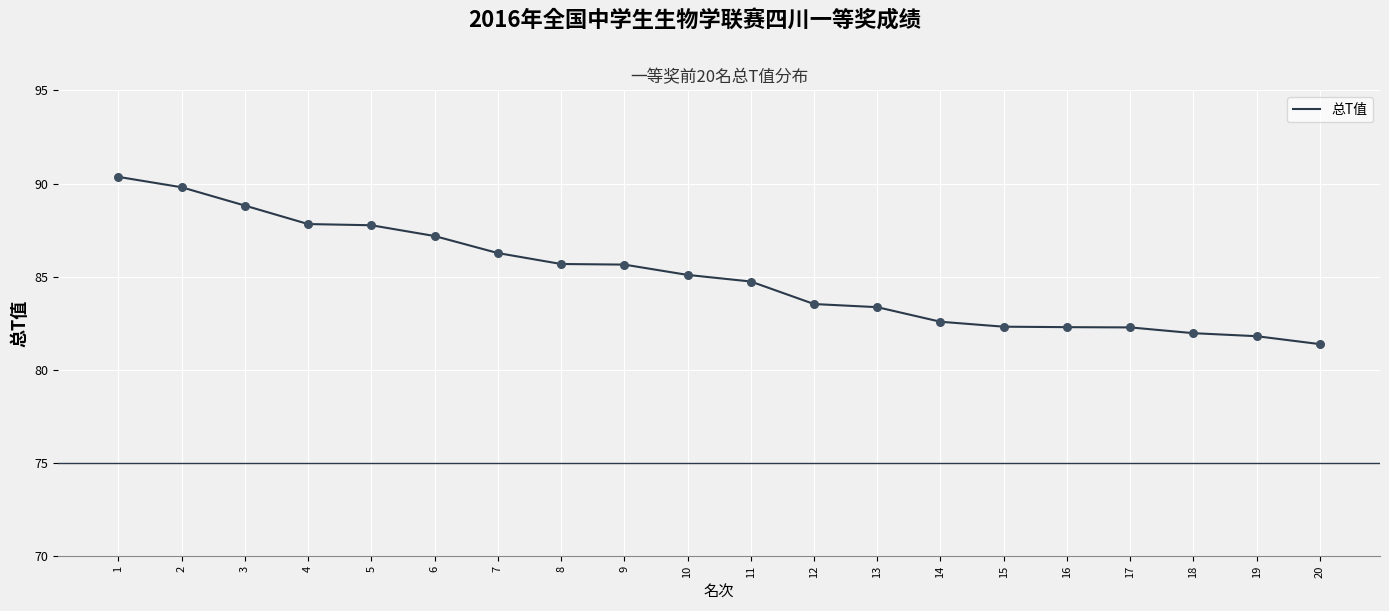

Between 16 and 14, which is larger?

14